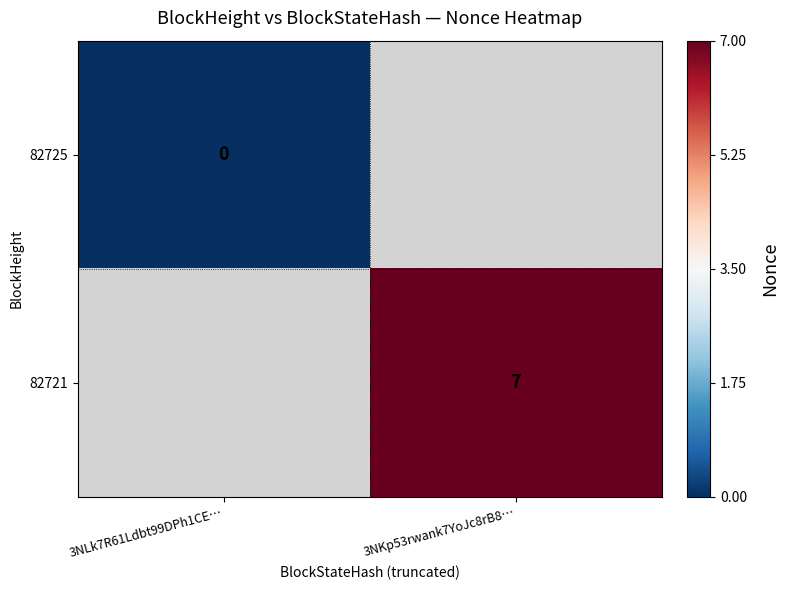

Is it true that 82725 equals 0.0 at 3NLk7R61Ldbt99DPh1CE…?

True